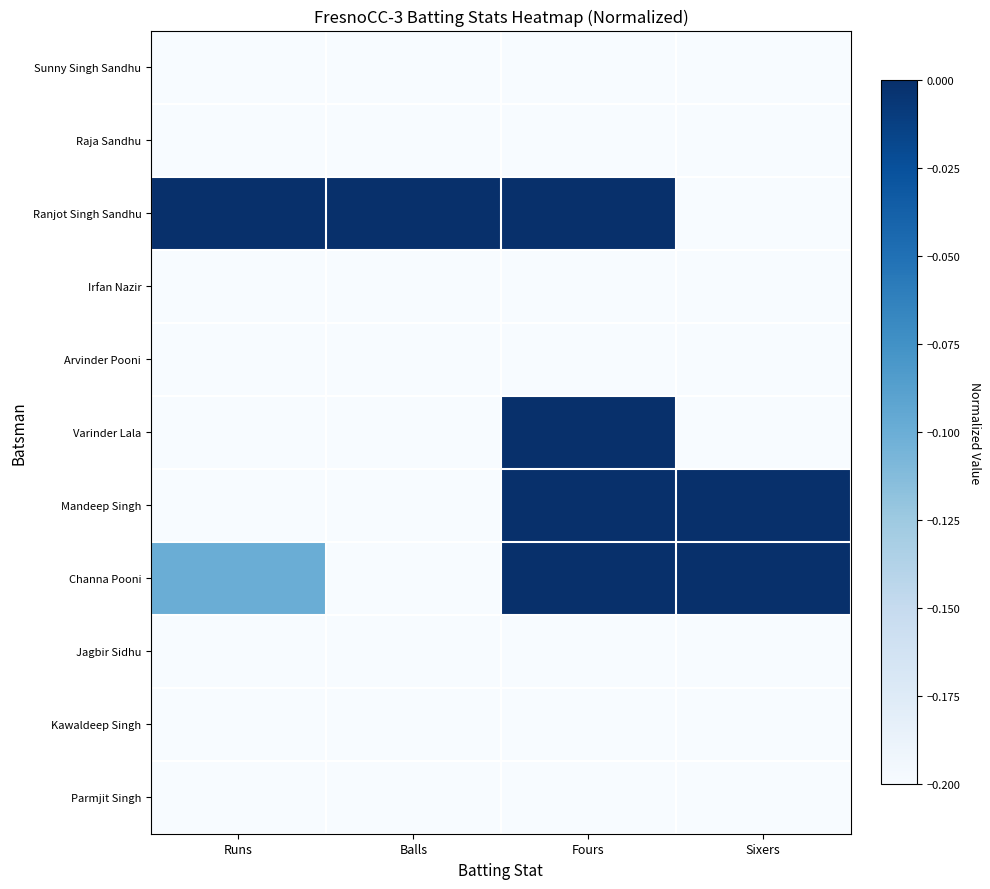

How many series are shown in this chart?

11